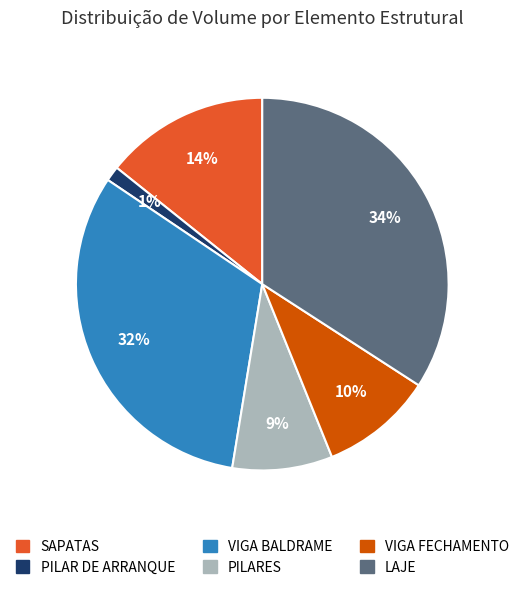

Rank the categories by value from lowest to highest.

PILAR DE ARRANQUE, PILARES, VIGA FECHAMENTO, SAPATAS, VIGA BALDRAME, LAJE